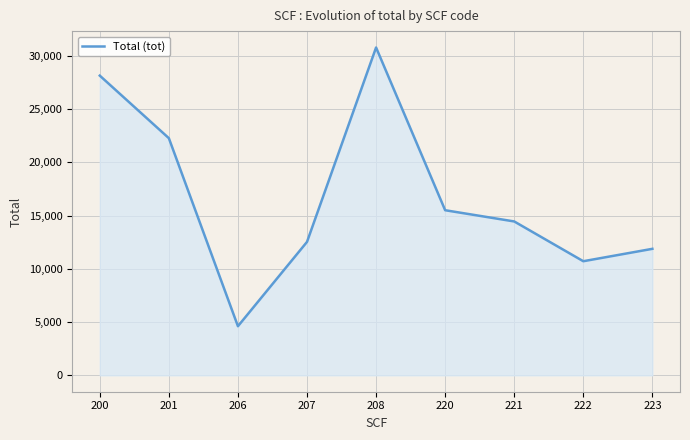

Between 220 and 200, which is larger?

200